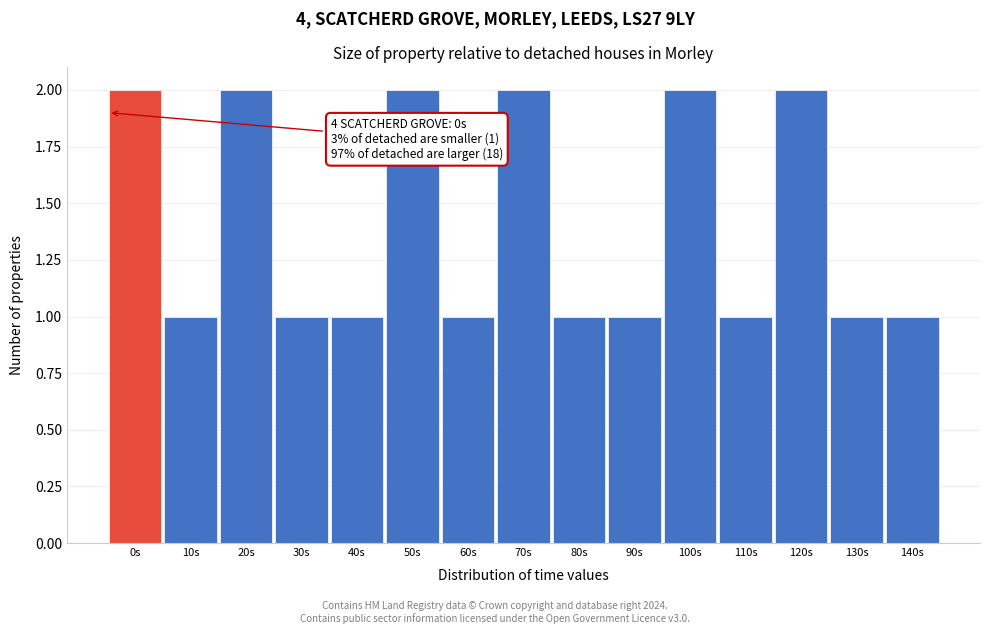

Reading right to left, extract all data points from this chart.

140s=1	130s=1	120s=2	110s=1	100s=2	90s=1	80s=1	70s=2	60s=1	50s=2	40s=1	30s=1	20s=2	10s=1	0s=2